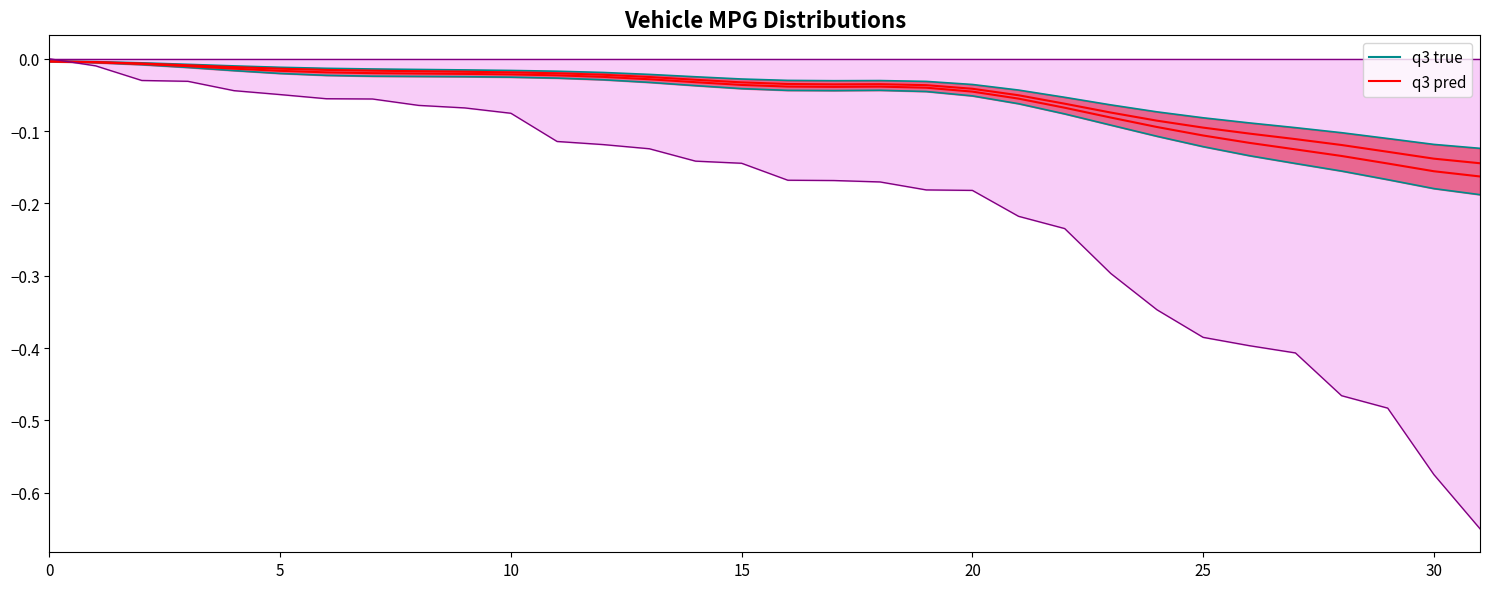

What are all the series names shown in the legend?

q3 true, q3 pred